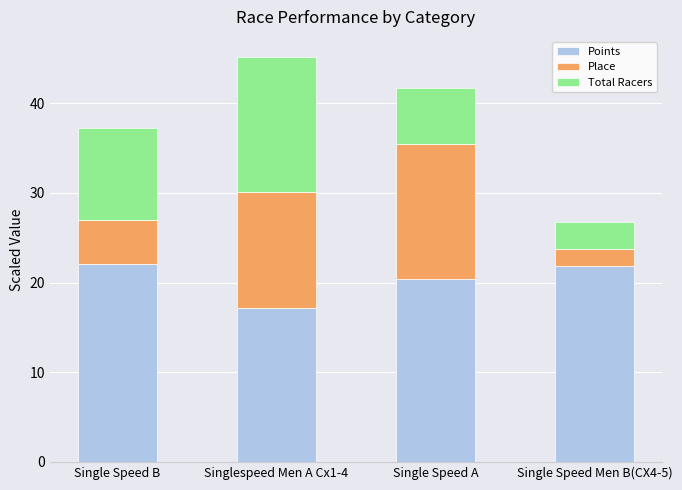

Are the bars grouped side by side (vs. stacked)?

No